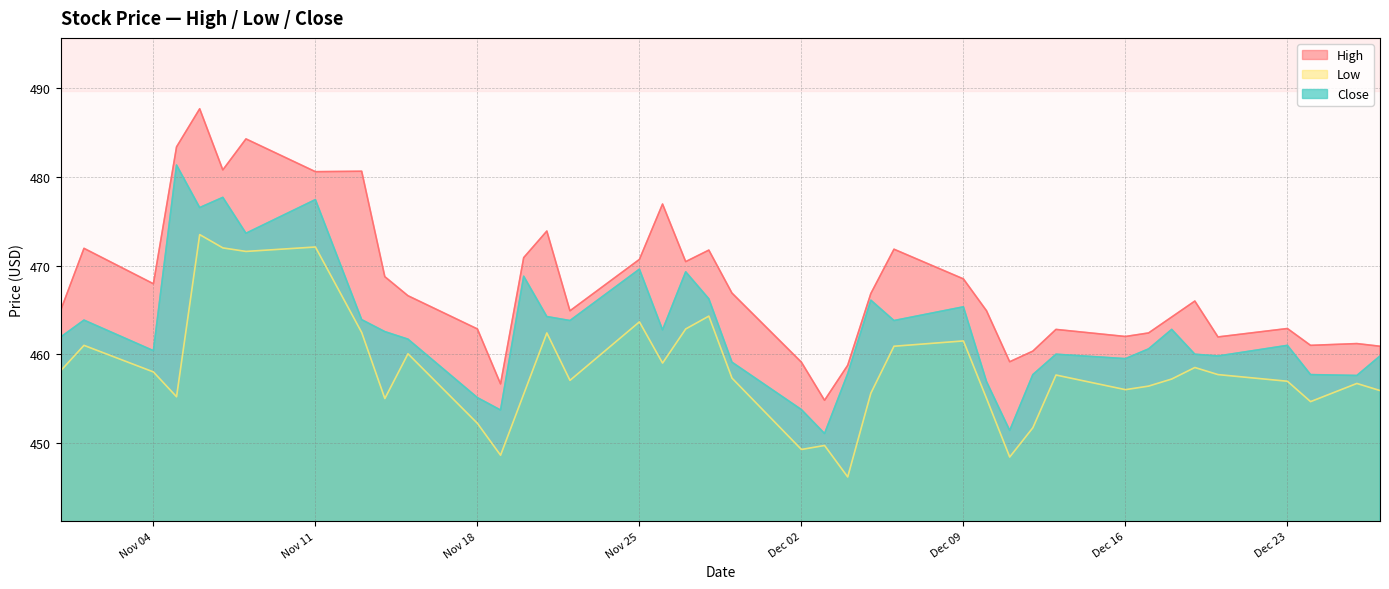

Rank the series by their maximum value, from highest to lowest.

High, Close, Low